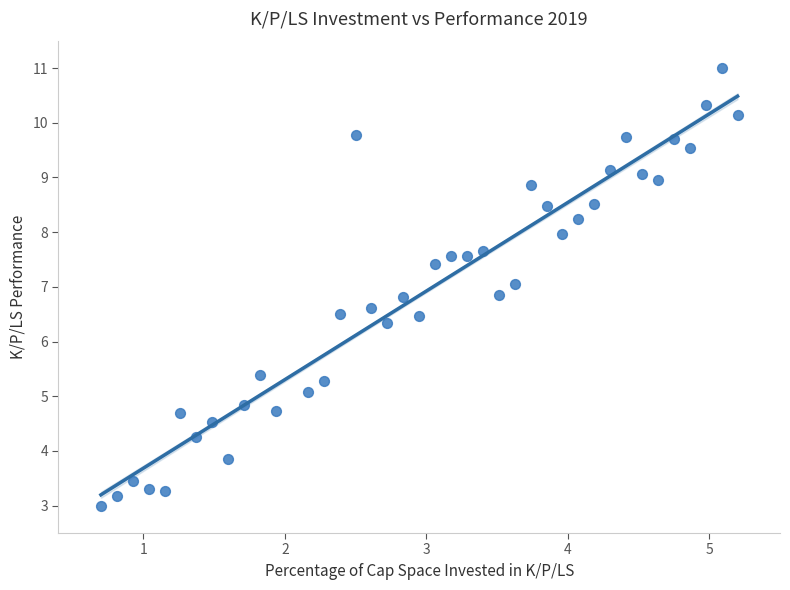

What is the range of X values (max minus min)?

4.5